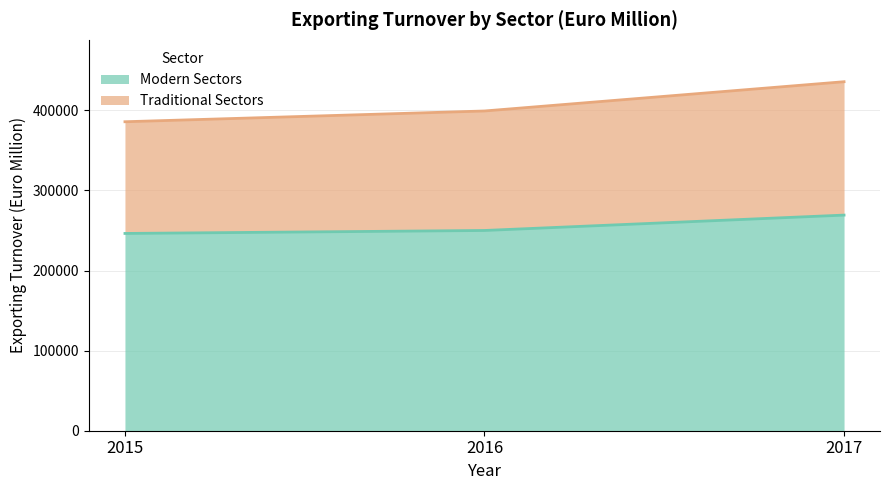

Reading left to right, extract all data points from this chart.

Modern Sectors: 246291	250002	269200
Traditional Sectors: 385758	399191	435726